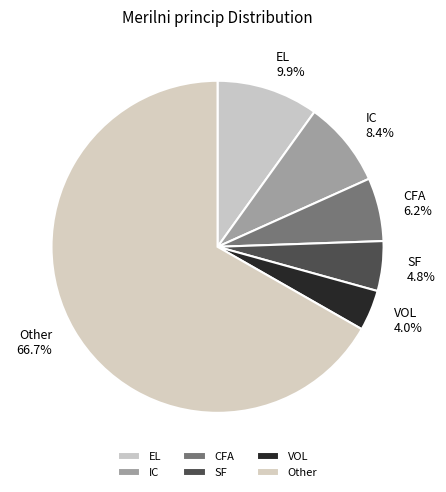

Between IC and Other, which is larger?

Other